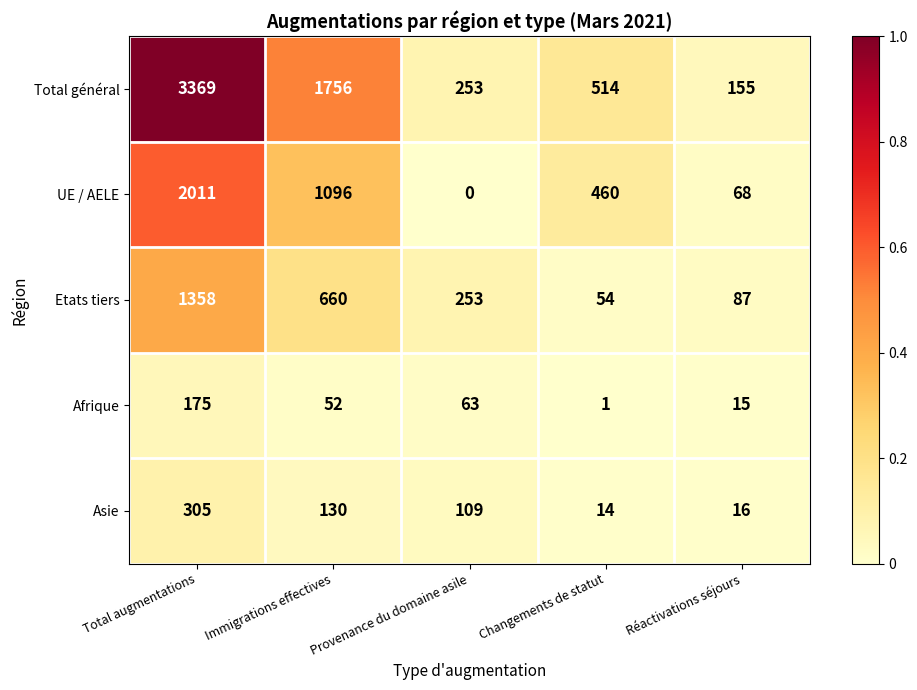

At which category is the sum across all series the highest?

Total augmentations